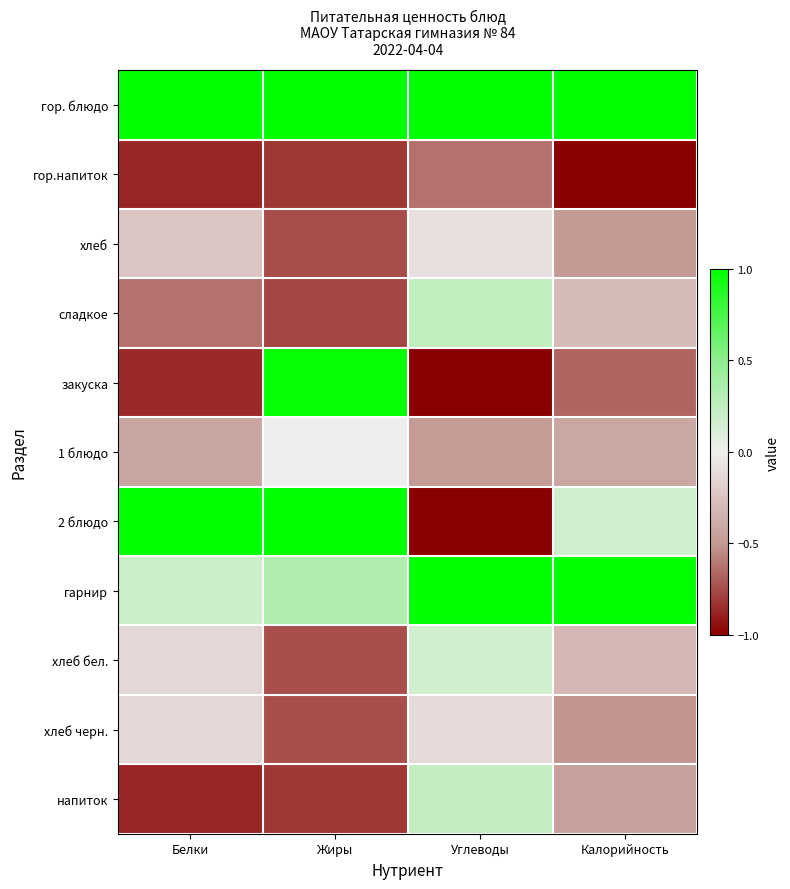

Reading left to right, transcribe all the data shown in this chart.

гор. блюдо: Белки=1.0	Жиры=1.0	Углеводы=1.0	Калорийность=1.0
гор.напиток: Белки=-0.9	Жиры=-0.8	Углеводы=-0.6	Калорийность=-1.0
хлеб: Белки=-0.2	Жиры=-0.7	Углеводы=-0.1	Калорийность=-0.5
сладкое: Белки=-0.6	Жиры=-0.8	Углеводы=0.2	Калорийность=-0.3
закуска: Белки=-0.9	Жиры=1.0	Углеводы=-1.0	Калорийность=-0.7
1 блюдо: Белки=-0.4	Жиры=-0.0	Углеводы=-0.5	Калорийность=-0.4
2 блюдо: Белки=1.0	Жиры=1.0	Углеводы=-1.0	Калорийность=0.2
гарнир: Белки=0.2	Жиры=0.3	Углеводы=1.0	Калорийность=1.0
хлеб бел.: Белки=-0.1	Жиры=-0.7	Углеводы=0.2	Калорийность=-0.3
хлеб черн.: Белки=-0.1	Жиры=-0.7	Углеводы=-0.1	Калорийность=-0.5
напиток: Белки=-0.9	Жиры=-0.8	Углеводы=0.2	Калорийность=-0.5